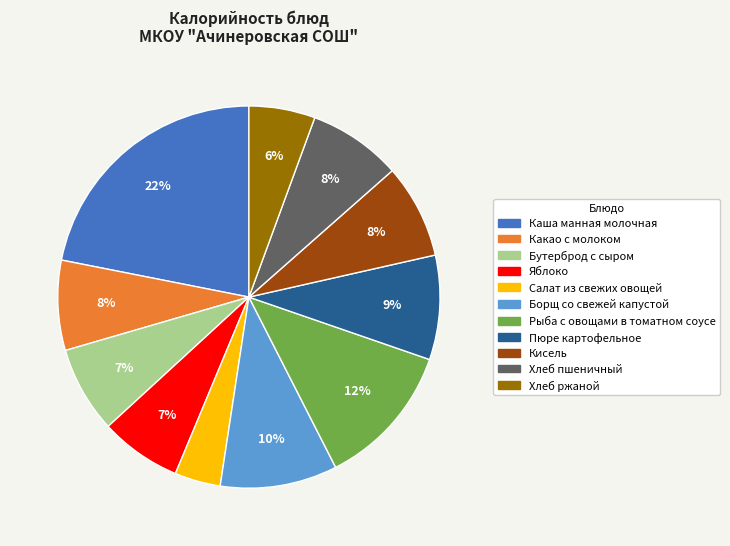

Which has a higher value, Рыба с овощами в томатном соусе or Кисель?

Рыба с овощами в томатном соусе